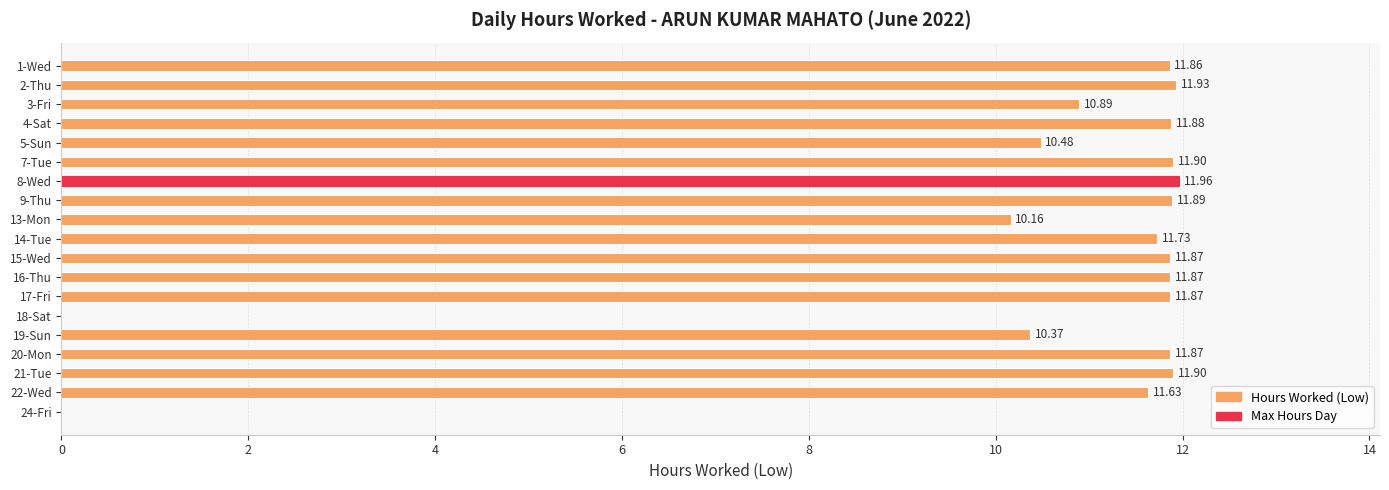

Between 5-Sun and 13-Mon, which is larger?

5-Sun